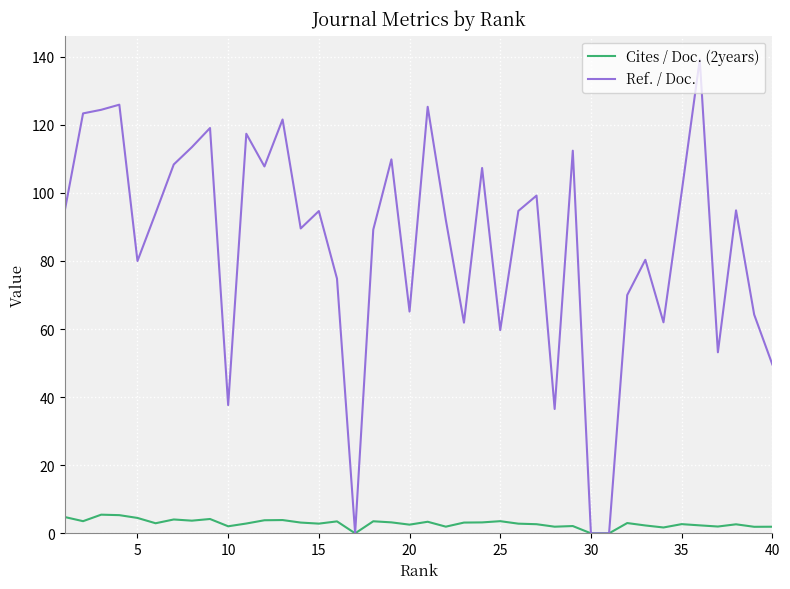

Rank the series by their maximum value, from lowest to highest.

Cites / Doc. (2years), Ref. / Doc.